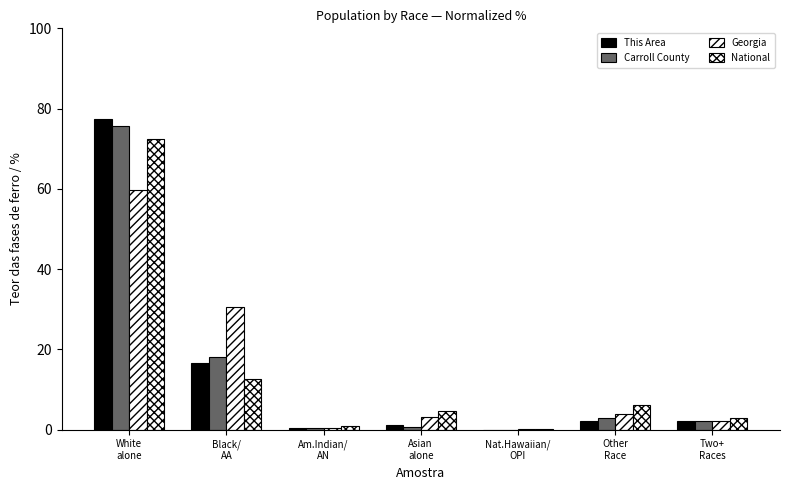

How many groups of bars are there?

7